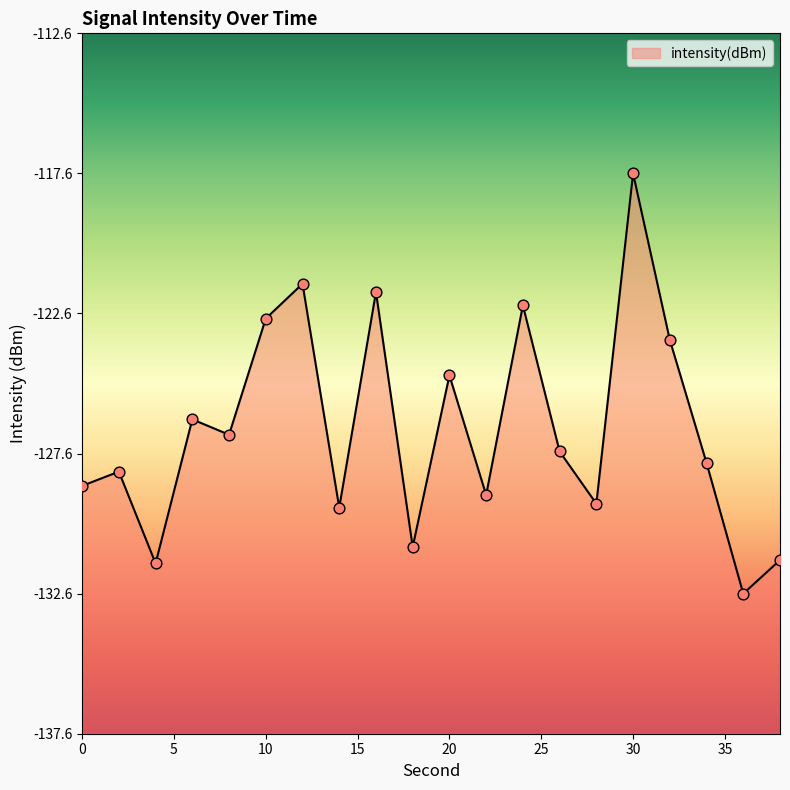

What is the change in value from 0 to 10?

+6.0